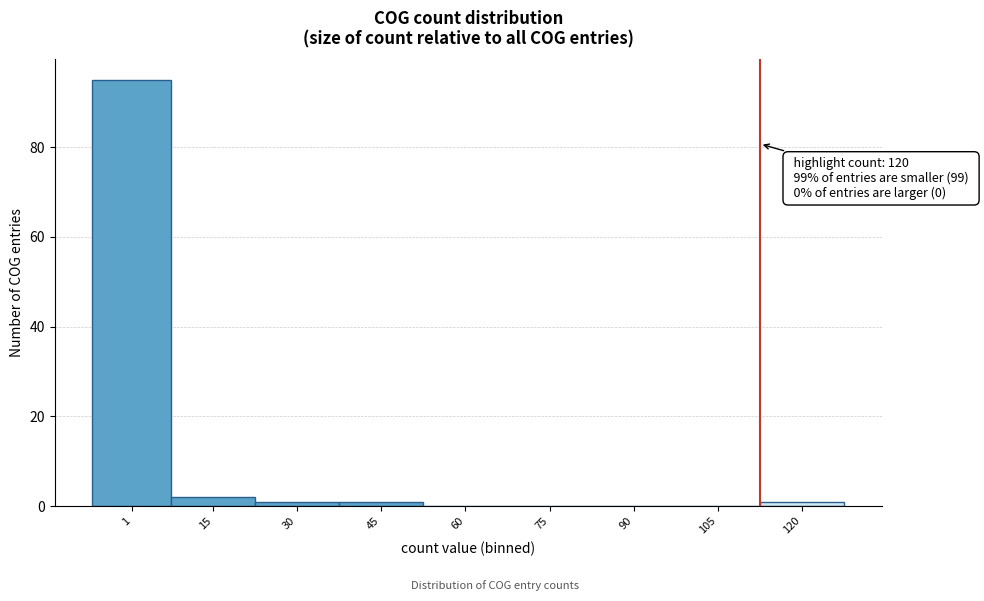

Reading left to right, extract all data points from this chart.

1=95	15=2	30=1	45=1	60=0	75=0	90=0	105=0	120=1